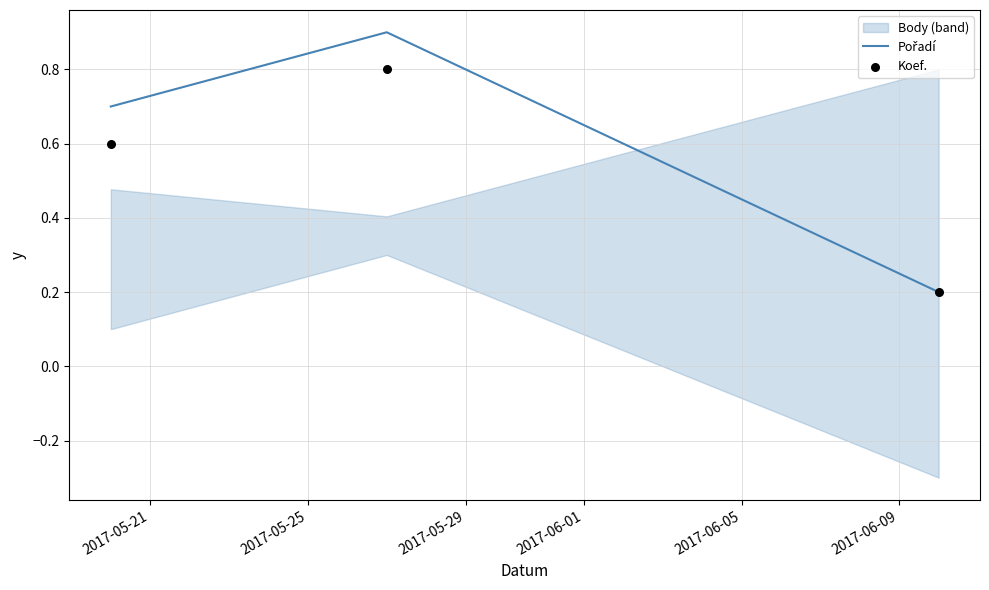

Is the value of Koef. at 2017-05-21 greater than the value of Pořadí at 2017-05-29?

Yes